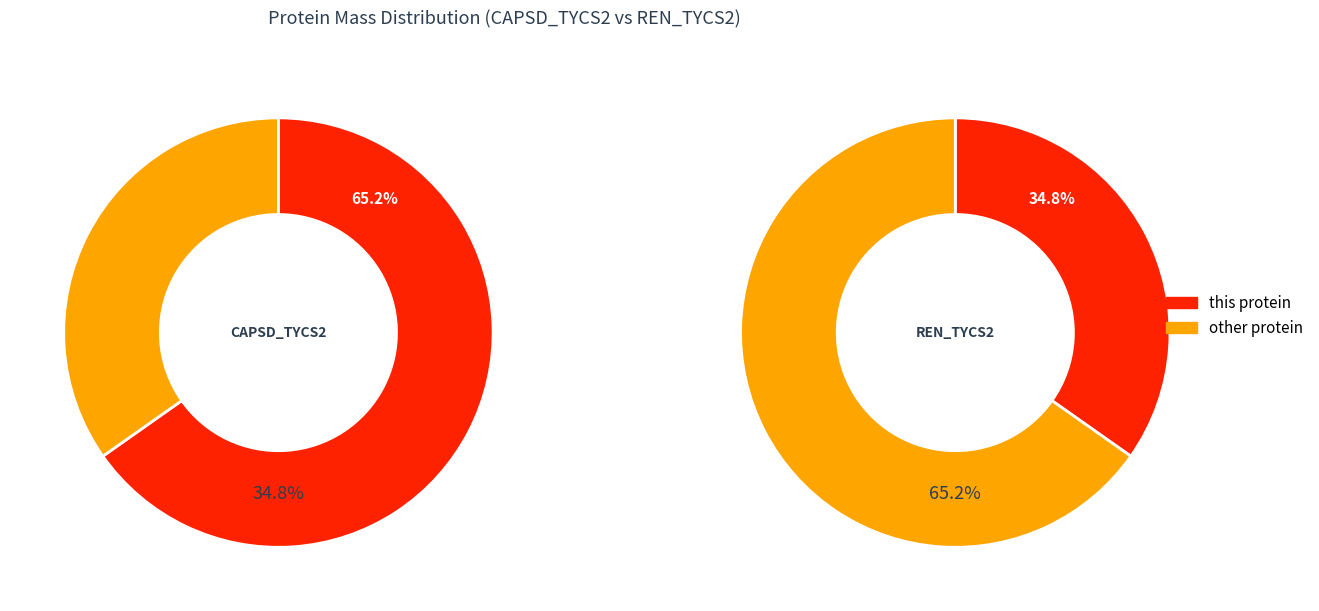

What is the largest slice in the pie chart?

CAPSD_TYCS2